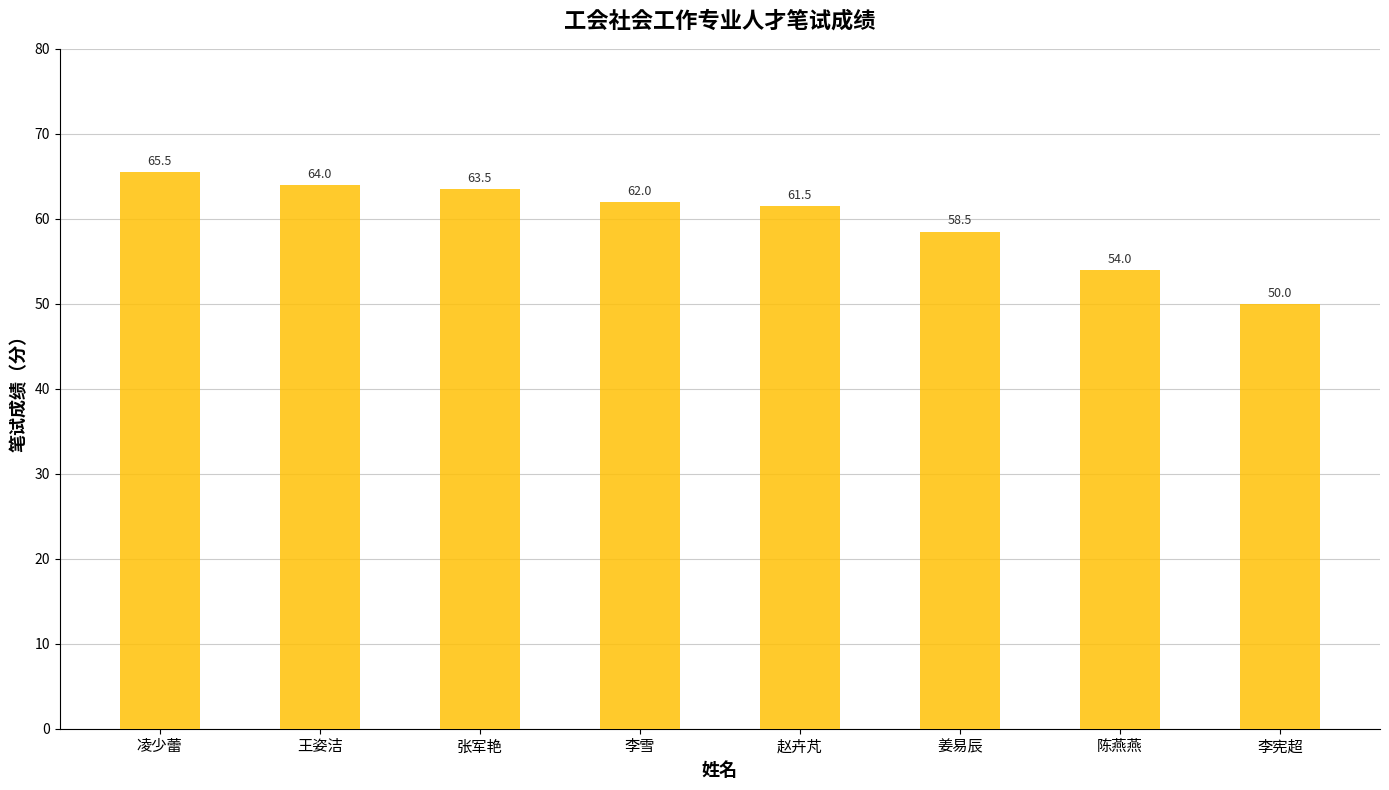

Approximately how many times larger is the value at 赵卉芃 compared to 陈燕燕?

1.1